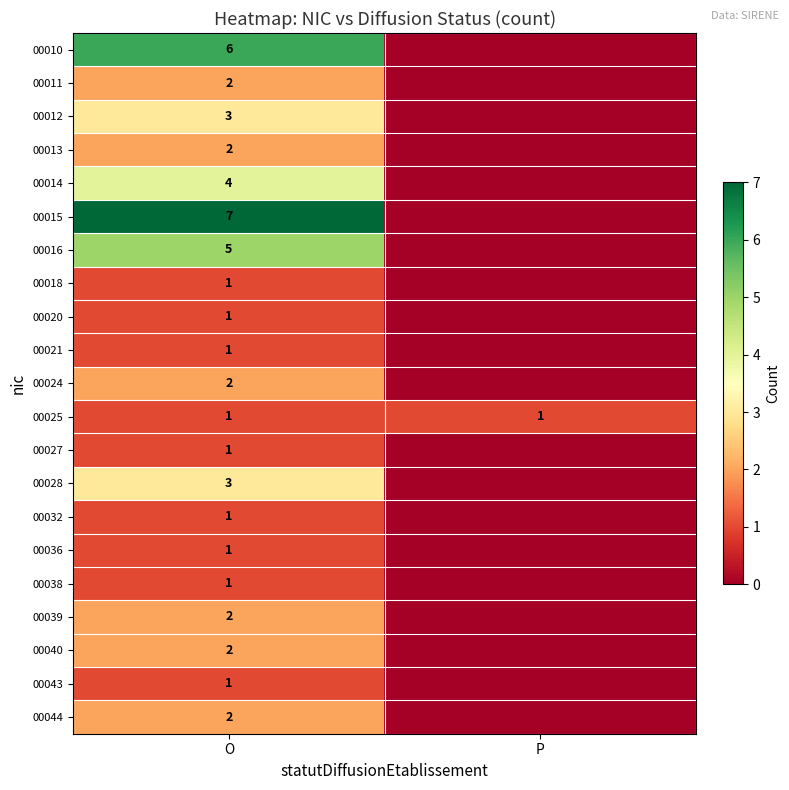

Is it true that 00040 equals 2 at O?

True